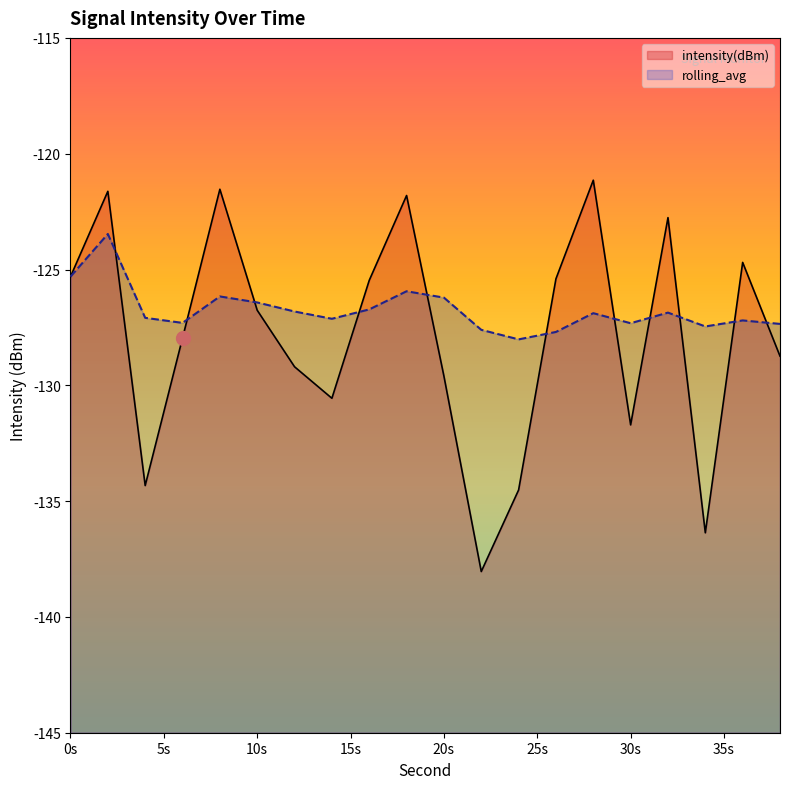

How many lines are shown in the chart?

2